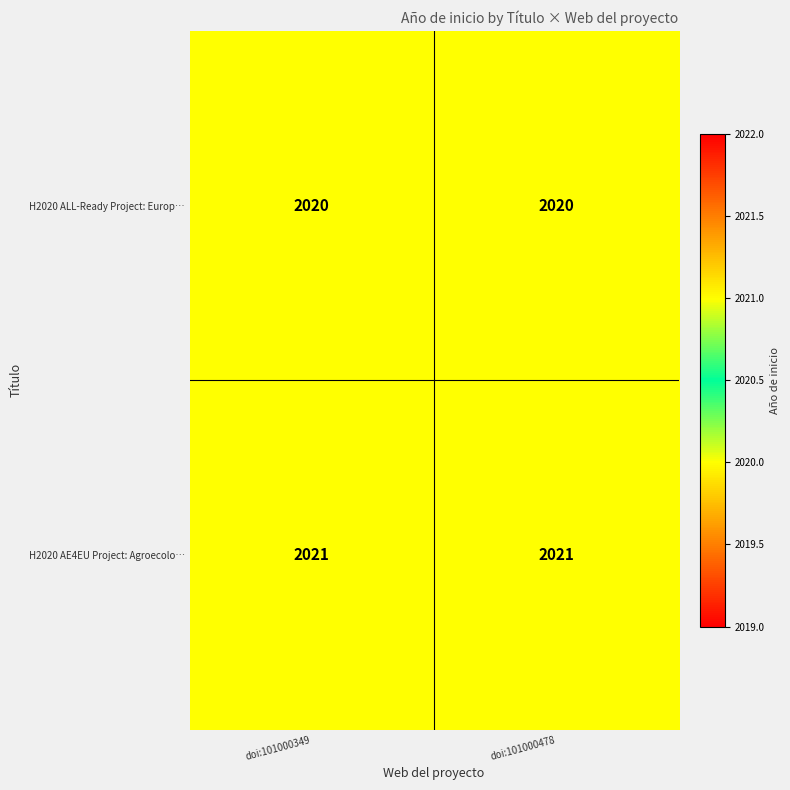

What value does the H2020 AE4EU Project: Agroecolo… series have at doi:101000478?

2021